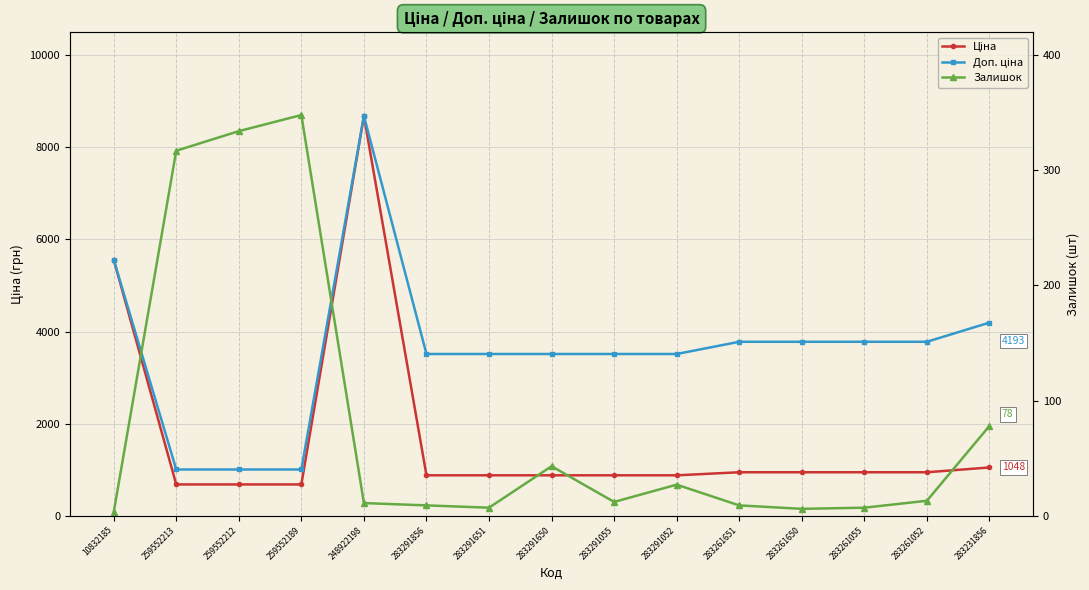

What is the total value across all series at 283291650?

4432.9